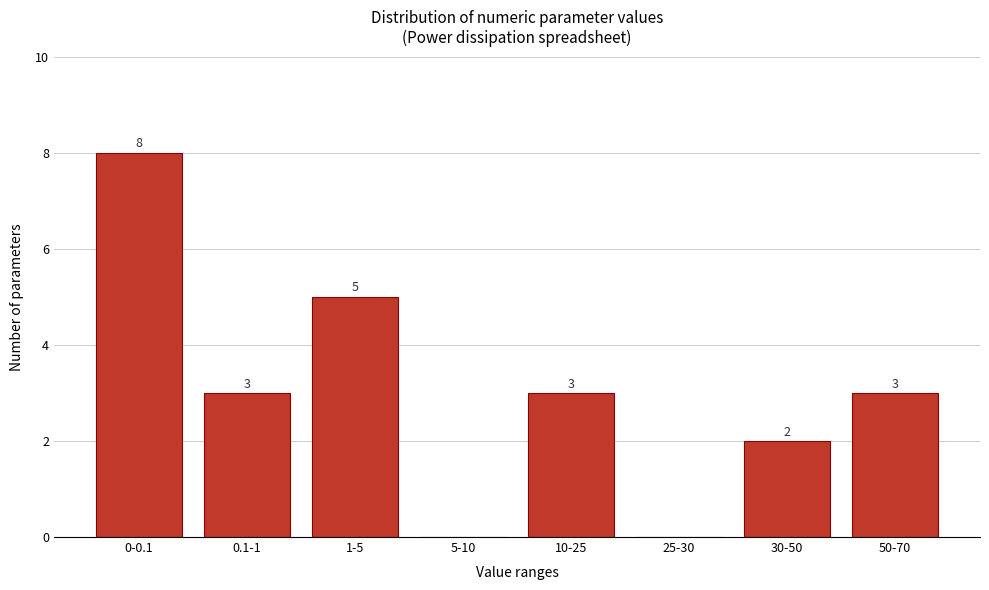

Reading right to left, what are all the values shown in this chart?

50-70=3	30-50=2	25-30=0	10-25=3	5-10=0	1-5=5	0.1-1=3	0-0.1=8